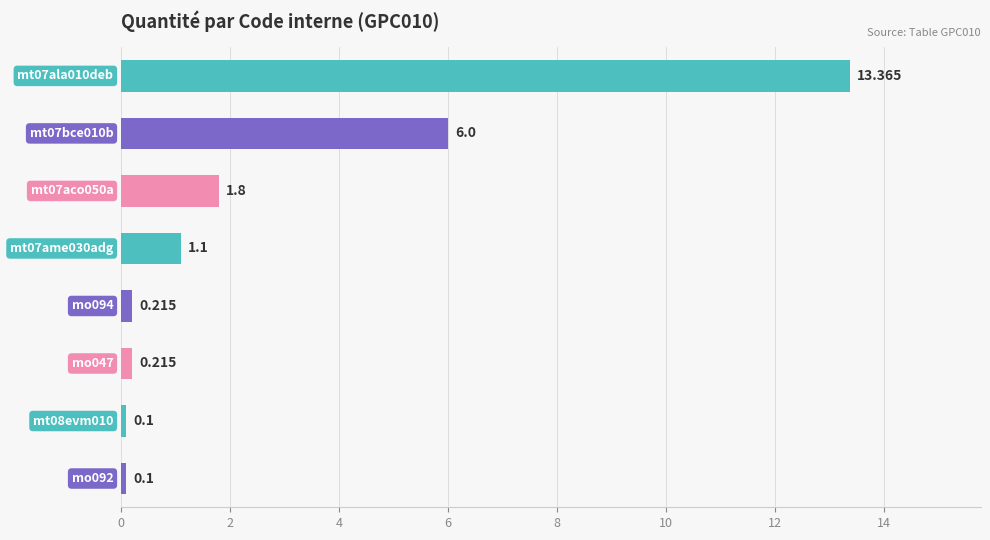

What is the difference between the second highest and minimum values?

5.9